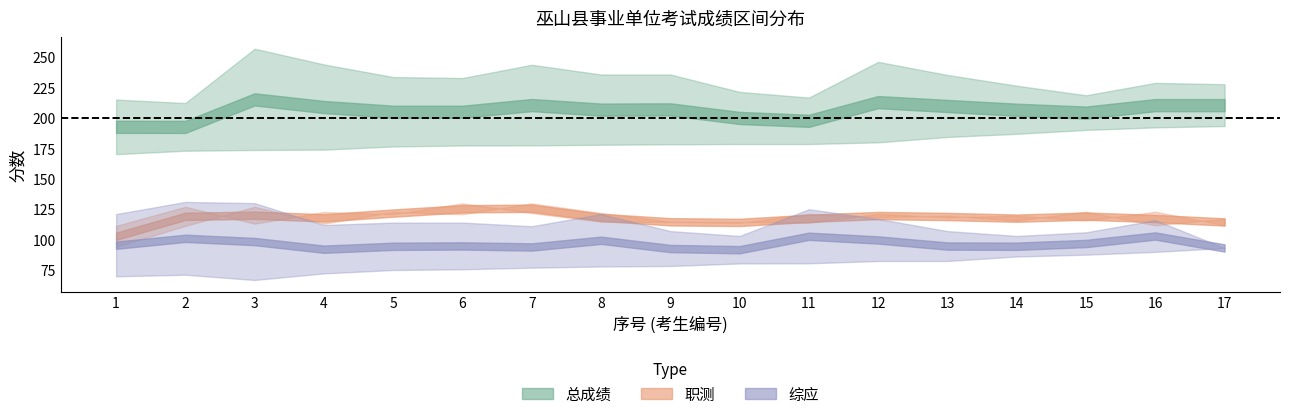

Does the chart display data point markers on the line(s)?

No